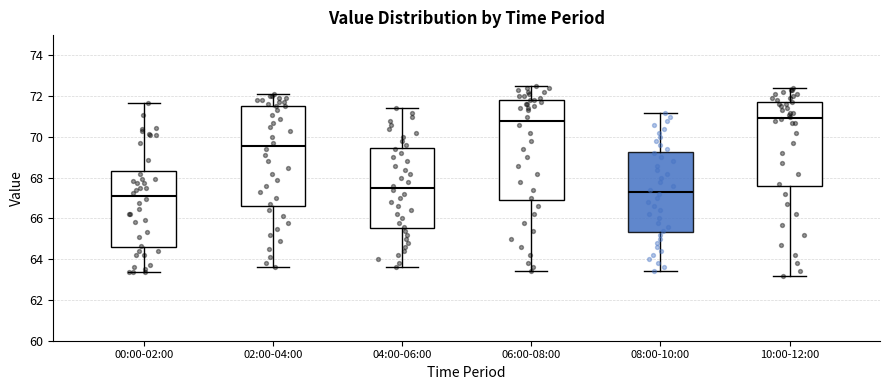

Where does the median line of the box for 02:00-04:00 sit on the y-axis? The values are not printed on the chart, so give them approximately, as read against the axis.

69.6